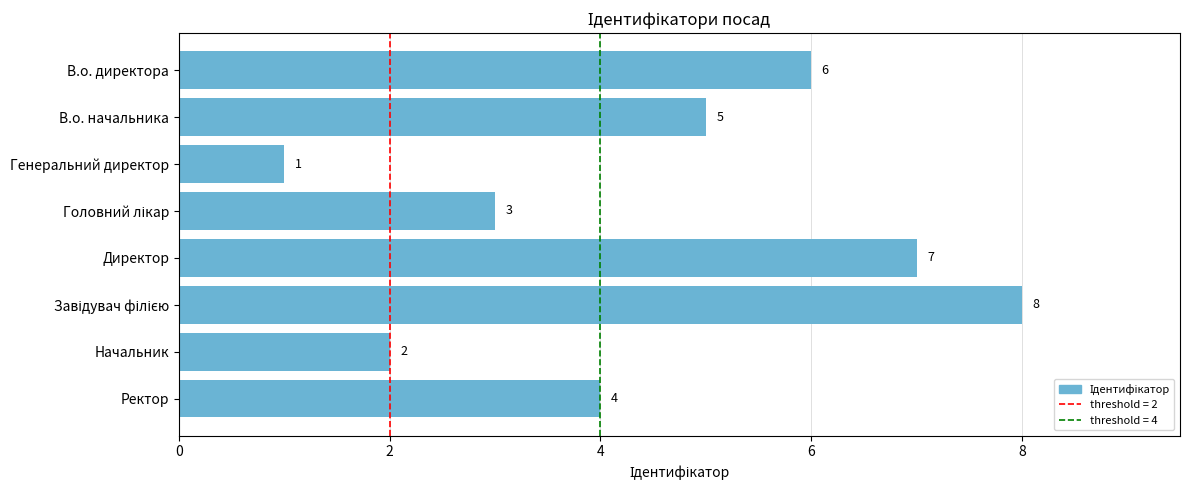

What is the maximum value shown in the chart?

8